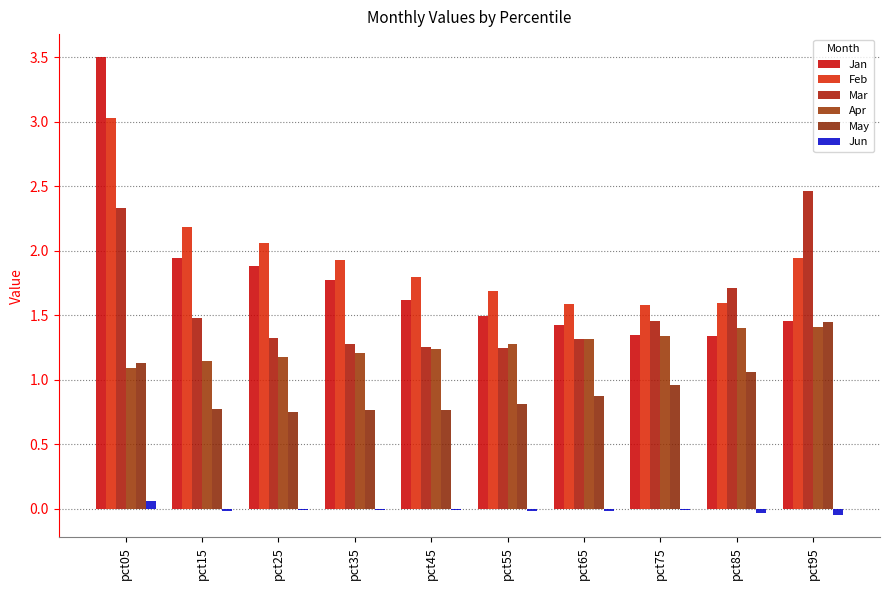

What is the difference between the maximum and minimum values in the Apr series?

0.3